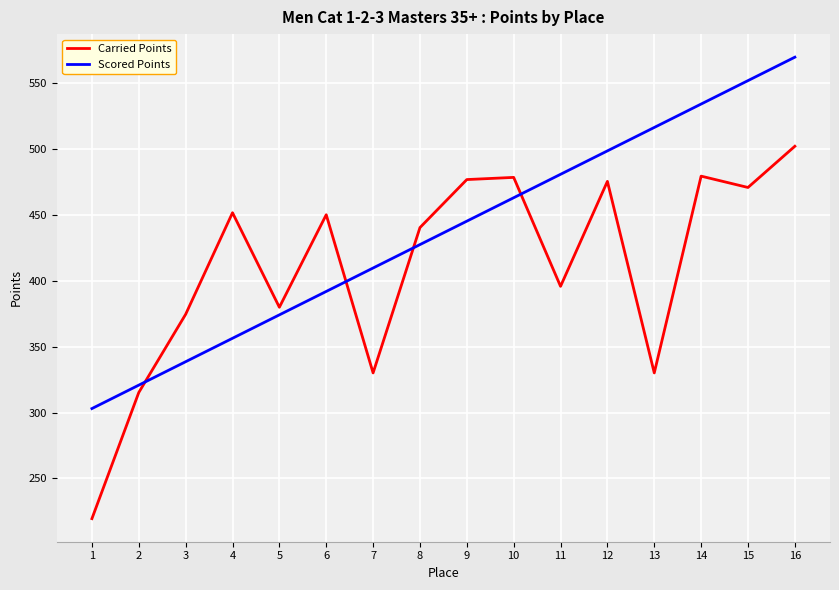

What is the maximum value shown in the chart?

569.3